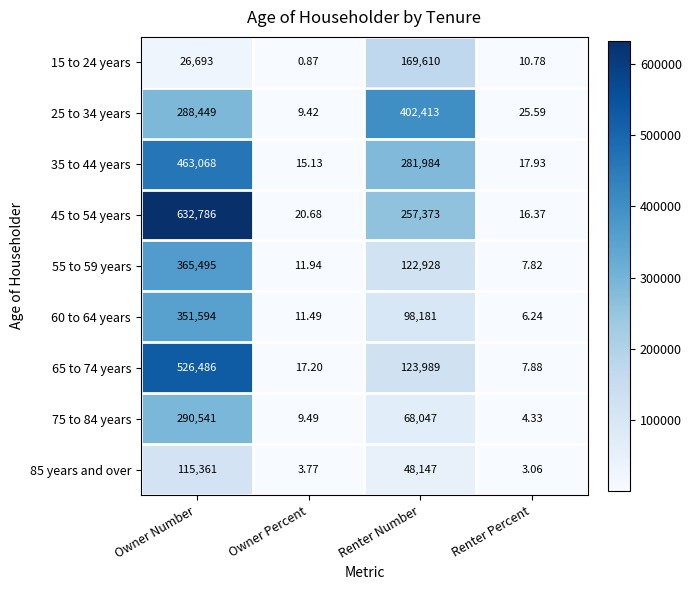

List the labels in order of 65 to 74 years value, smallest first.

Renter Percent, Owner Percent, Renter Number, Owner Number